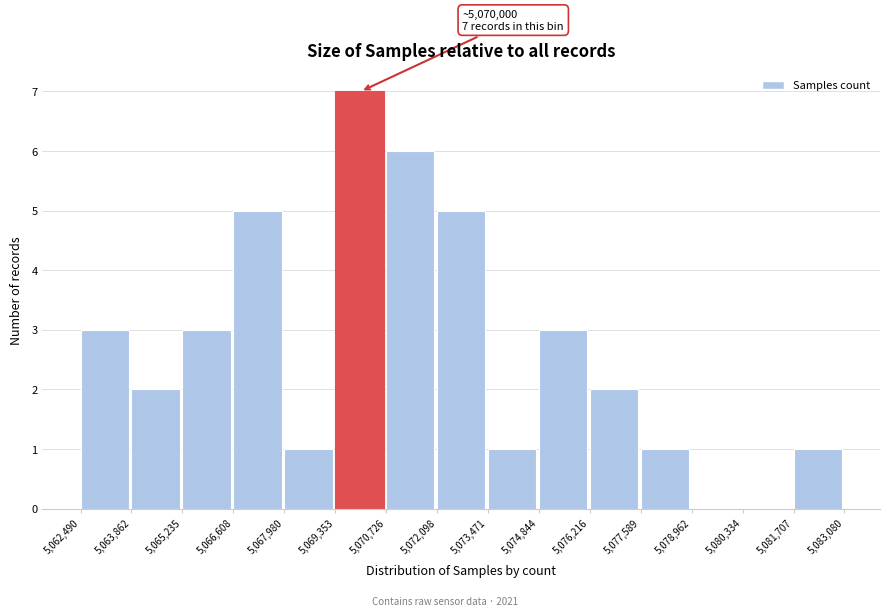

Over which range of the x-axis is the bar tallest?

5,069,353 to 5,070,726